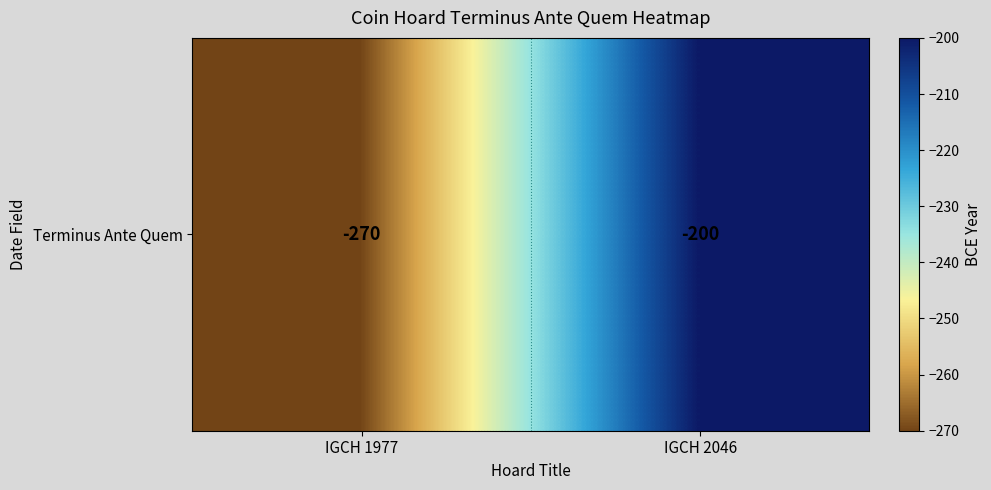

What is the average value?

-235